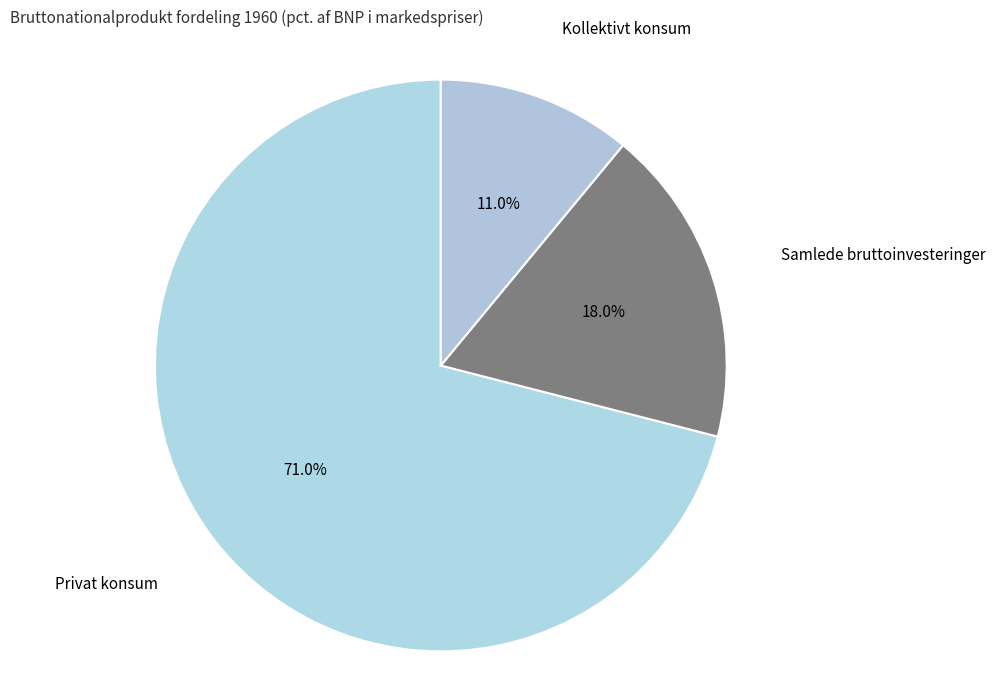

Which slice represents more than half of the pie?

Privat konsum